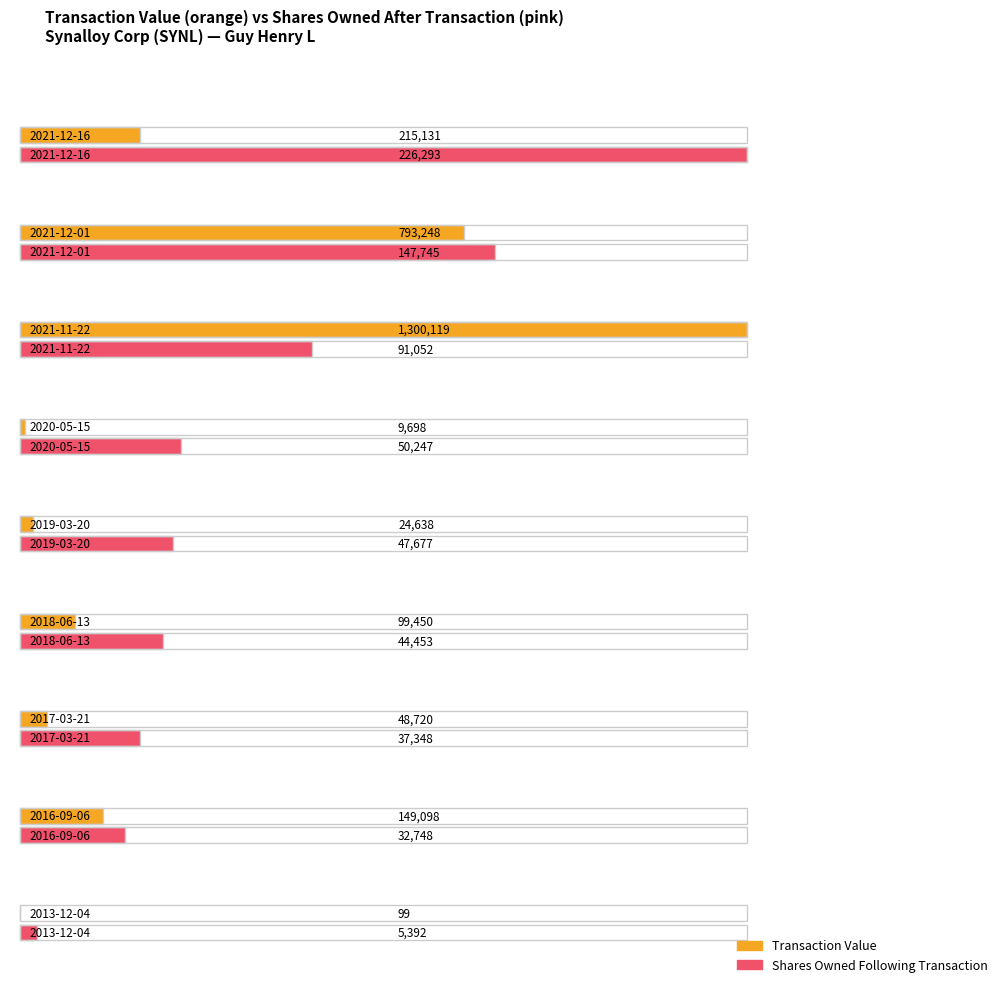

At which label is sharesOwnedFollowingTransaction closest to 115842?

2021-11-22